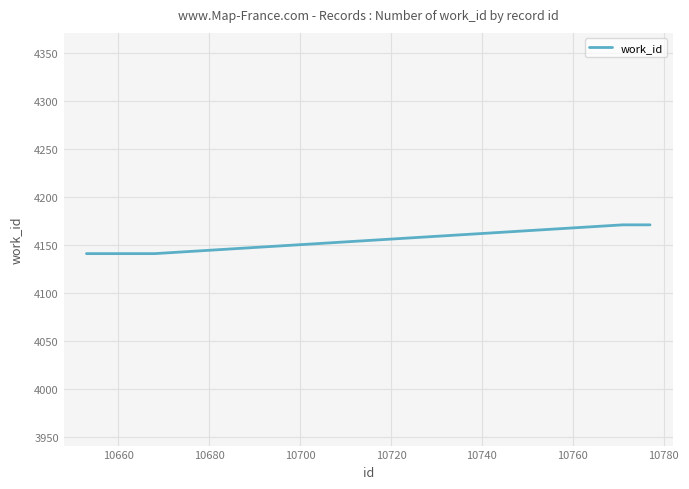

What is the greatest value displayed?

4171